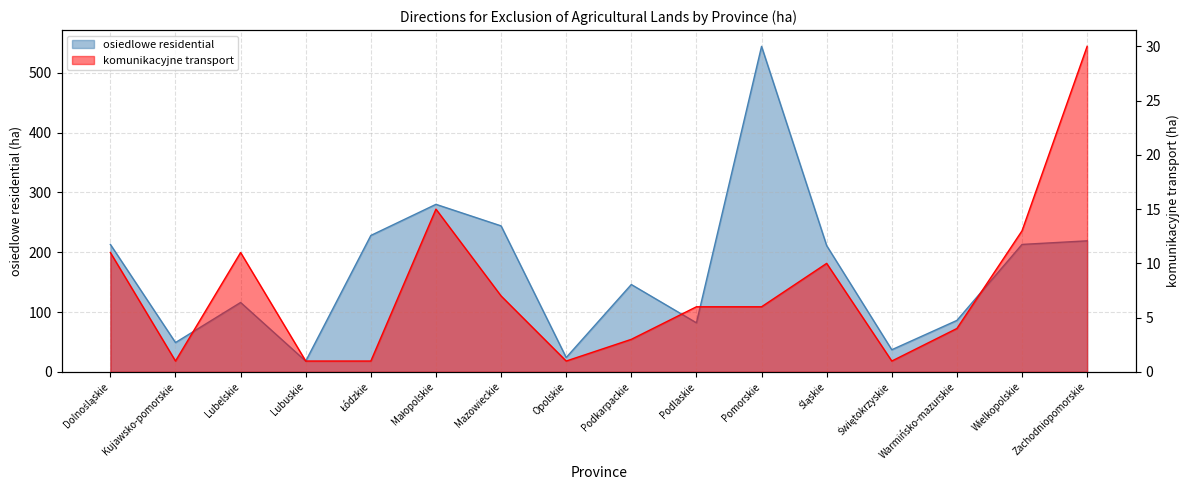

What is the greatest value displayed?

544